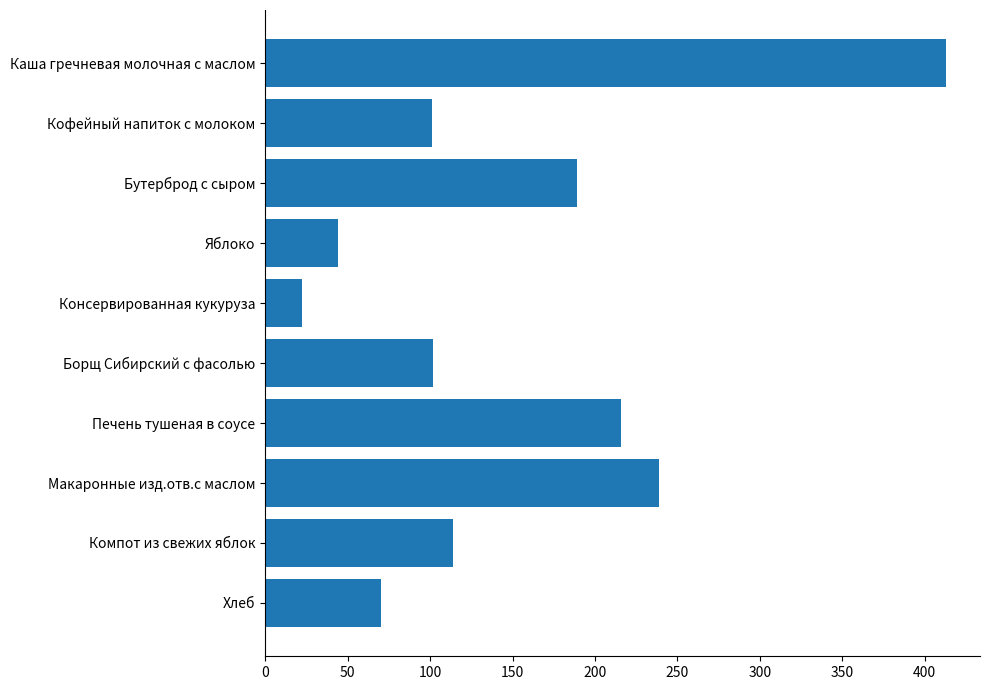

What is the difference between the values at Макаронные изд.отв.с маслом and Борщ Сибирский с фасолью?

137